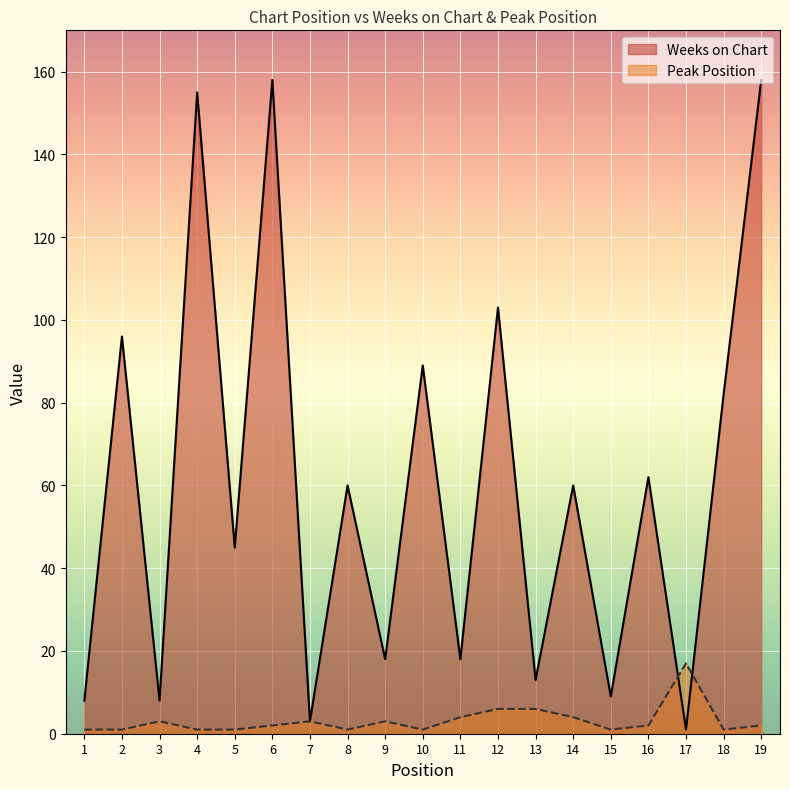

True or false: Weeks on Chart and Peak Position cross at least once.

True